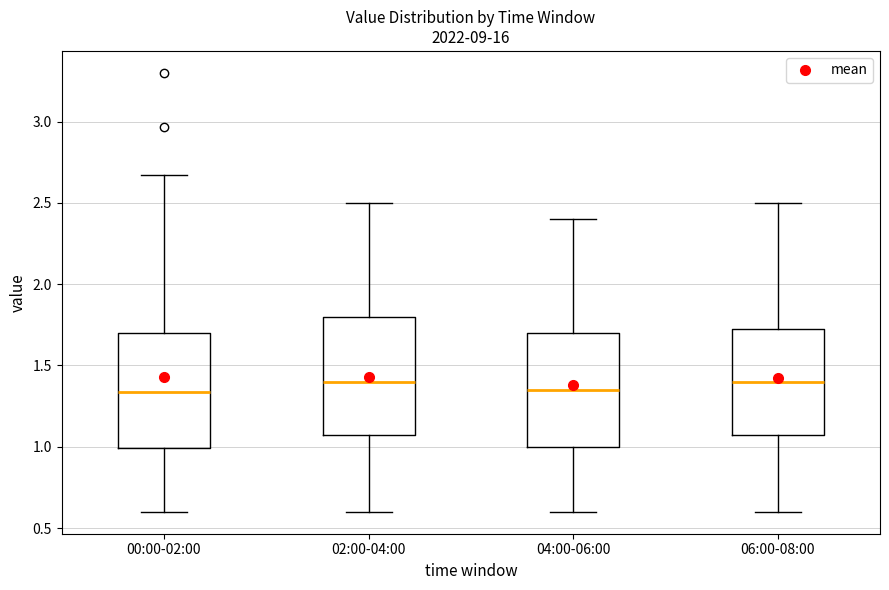

Reading left to right, transcribe this box plot: for each box, give where its median line is, the range the box spans, and where its two whiskers end, as read against the y-axis. The values are not printed on the chart, so give them approximately, as read against the axis.

00:00-02:00: median 1.35, box 1.00 to 1.70, whiskers 0.60 to 2.65
02:00-04:00: median 1.40, box 1.10 to 1.80, whiskers 0.60 to 2.50
04:00-06:00: median 1.35, box 1.00 to 1.70, whiskers 0.60 to 2.40
06:00-08:00: median 1.40, box 1.10 to 1.75, whiskers 0.60 to 2.50